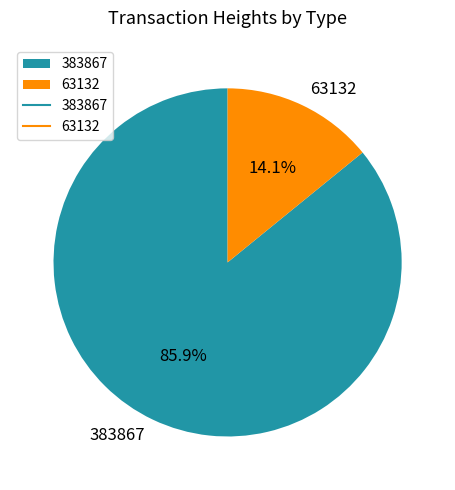

Approximately how many times larger is the value at 383867 compared to 63132?

6.1